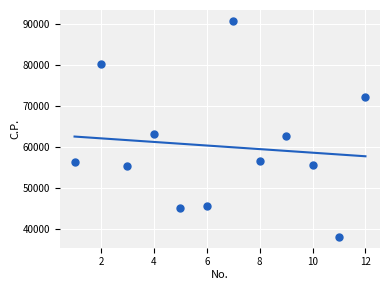

What is the range of X values (max minus min)?

11